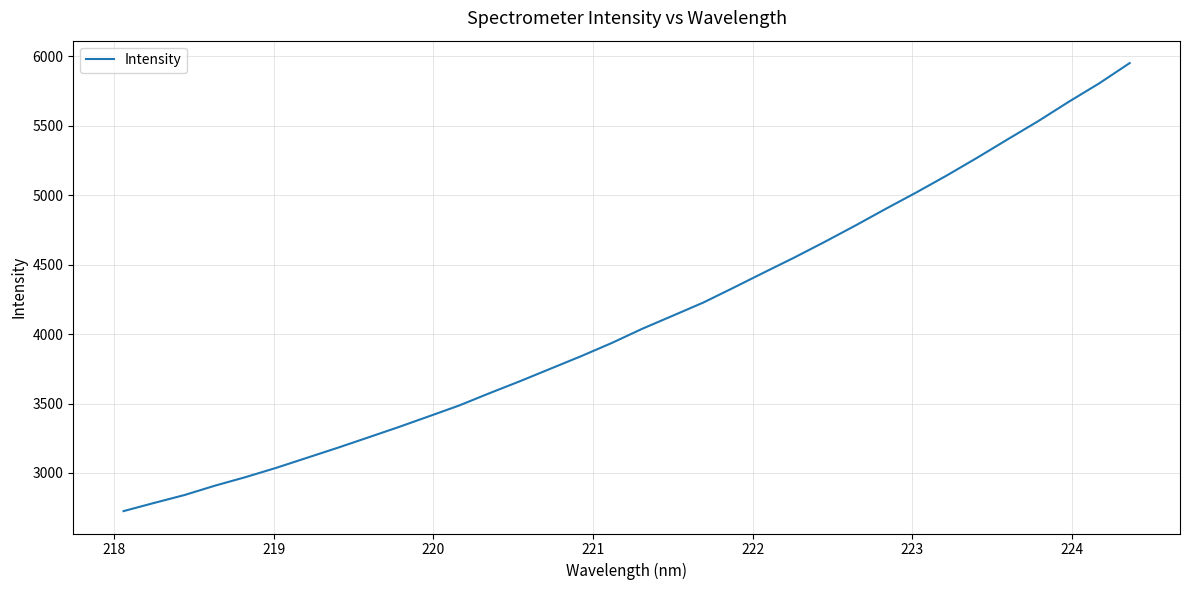

What is the smallest value displayed?

2725.7